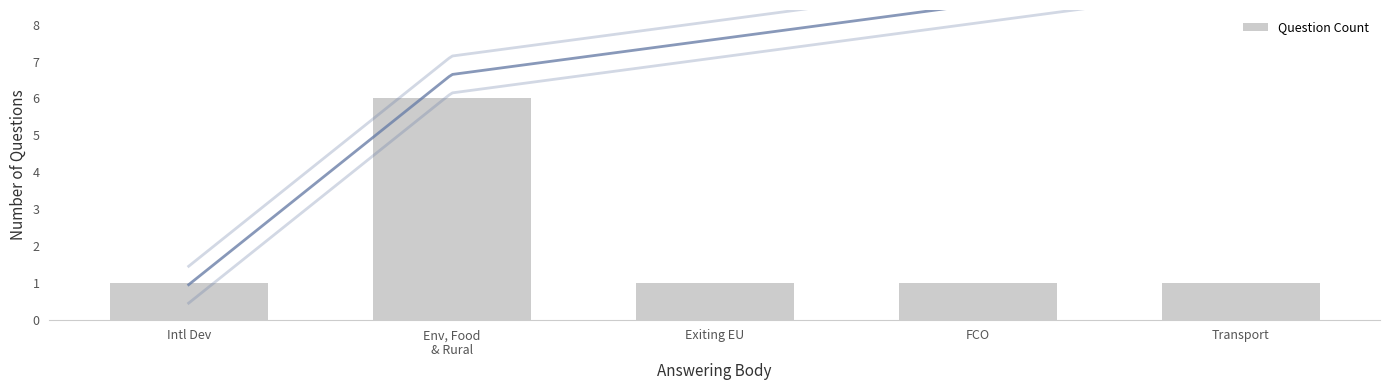

Rank the categories by value from highest to lowest.

Env, Food
& Rural, Intl Dev, Exiting EU, FCO, Transport